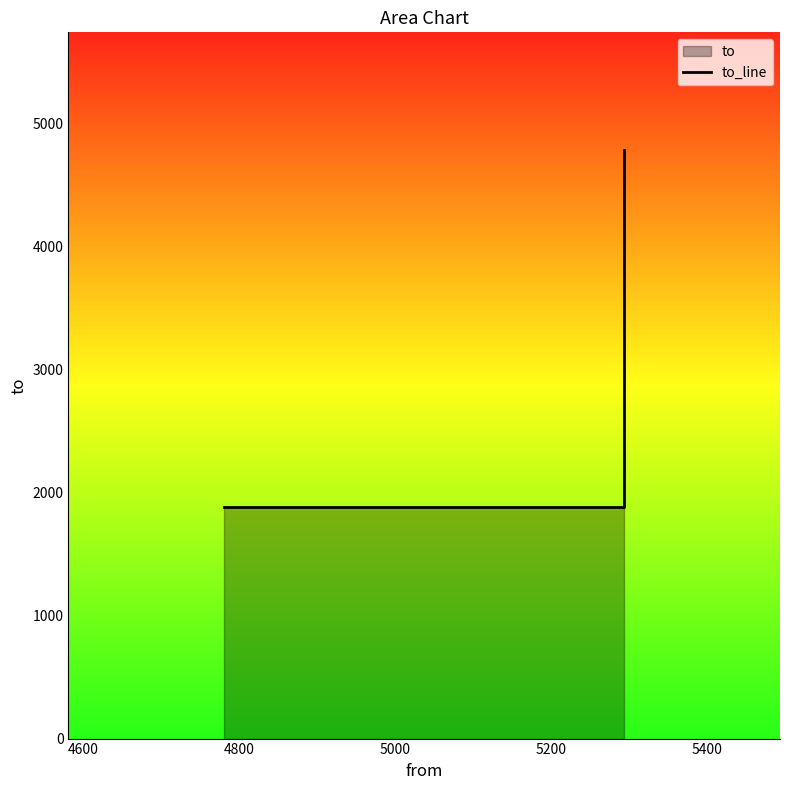

Reading left to right, what are all the values shown in this chart?

1885	1885	4781